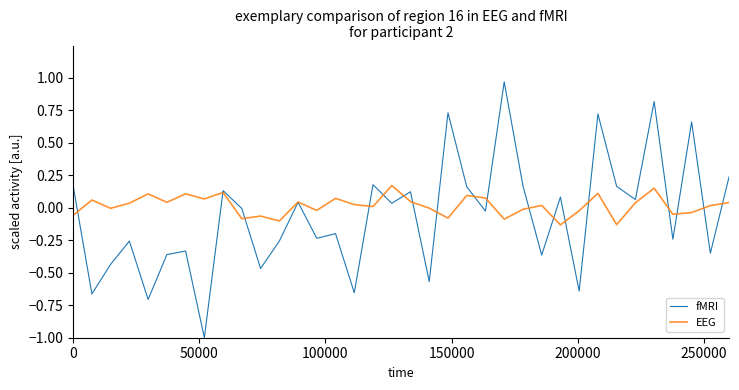

Rank the series by their maximum value, from highest to lowest.

fMRI, EEG